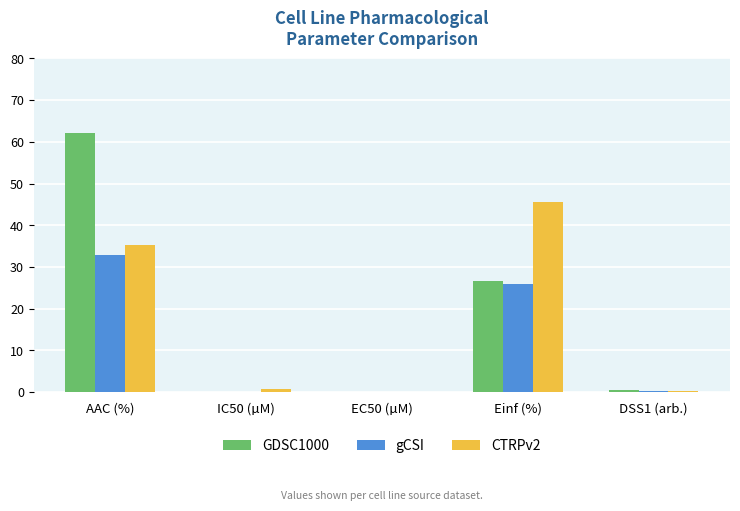

Is it true that gCSI equals 44.5 at Einf (%)?

False